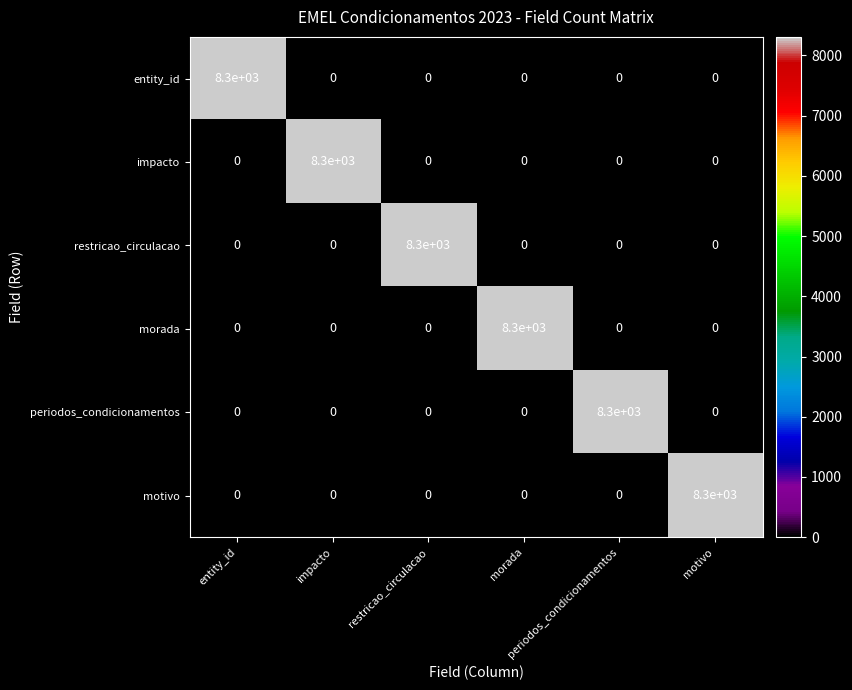

At how many categories does at least one series exceed 548?

6